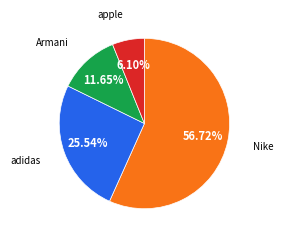

Does any single category account for the majority?

Yes